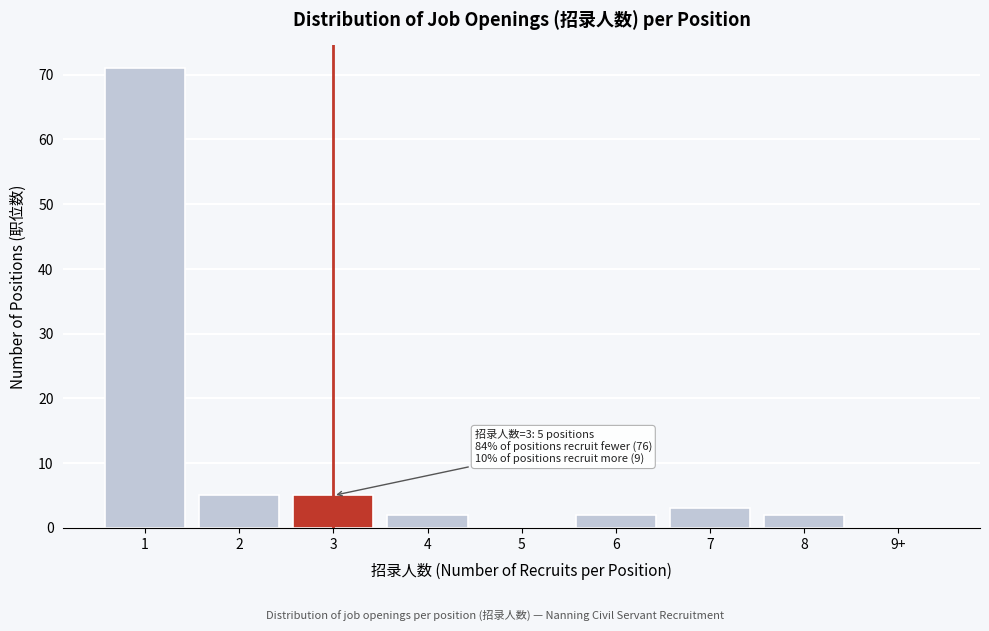

Reading left to right, what are all the values shown in this chart?

1=71	2=5	3=5	4=2	5=0	6=2	7=3	8=2	9+=0